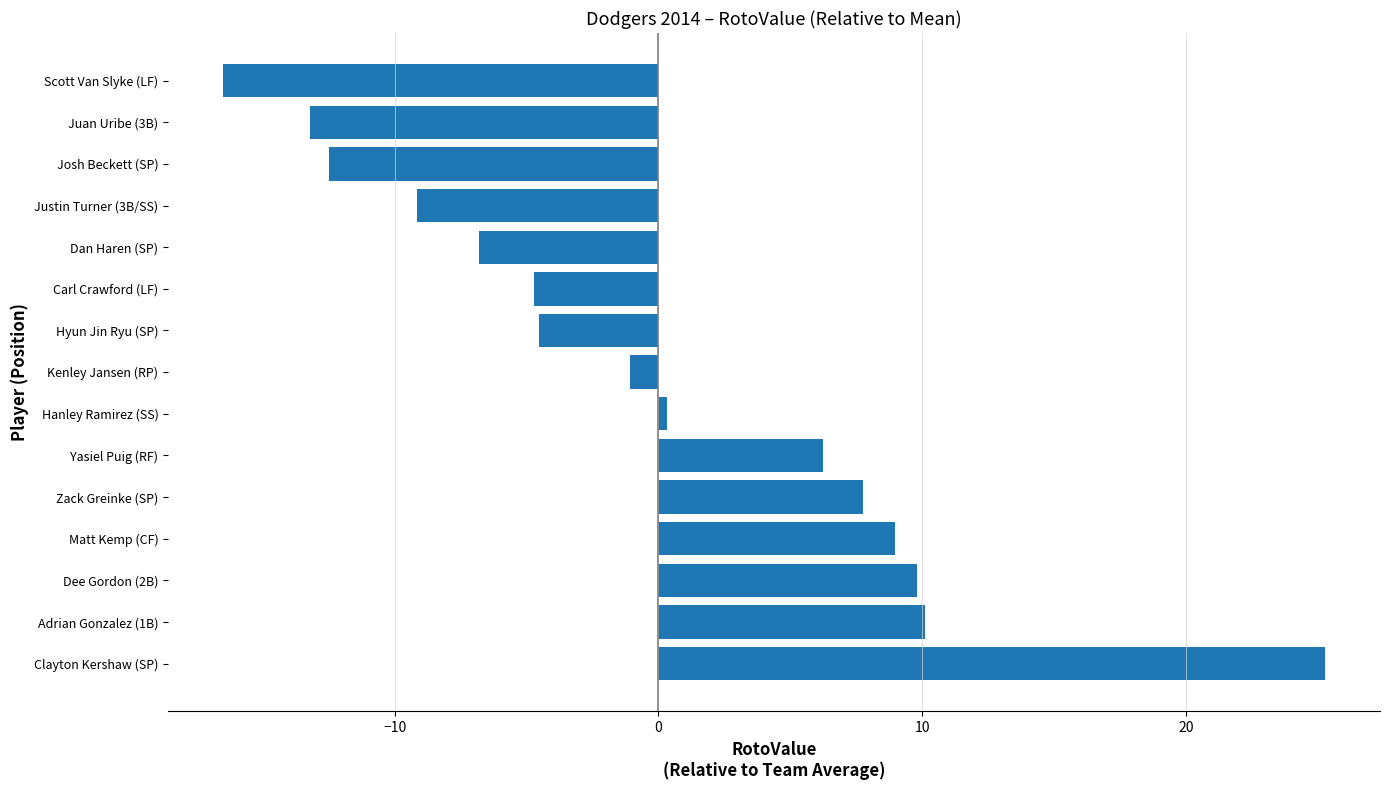

How many bars are there in total?

15